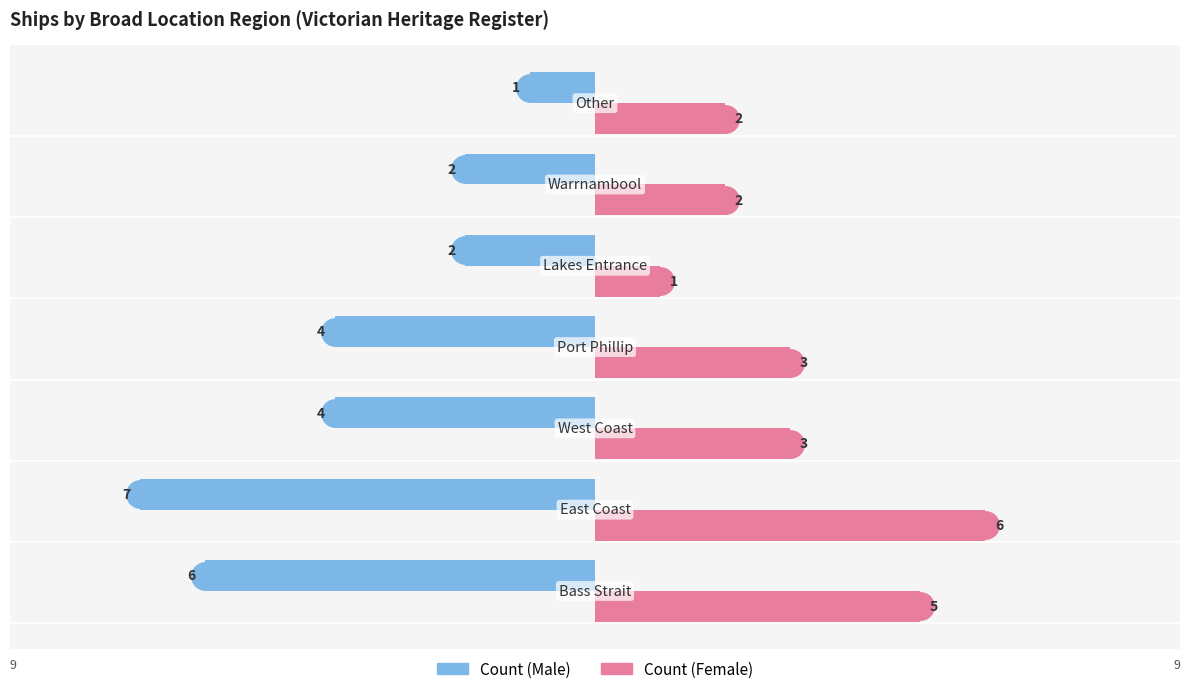

What is the greatest value displayed?

6